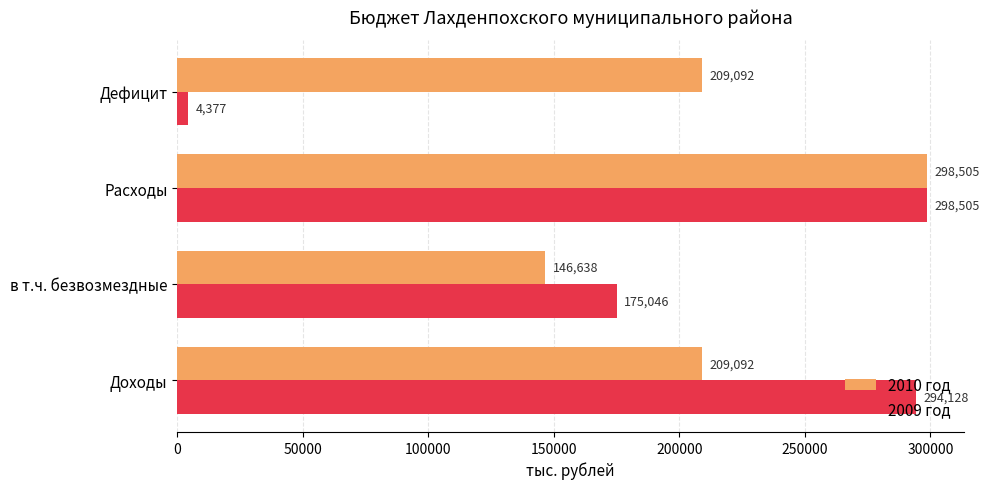

Where is 2009 год nearest to the value 151441?

в т.ч. безвозмездные